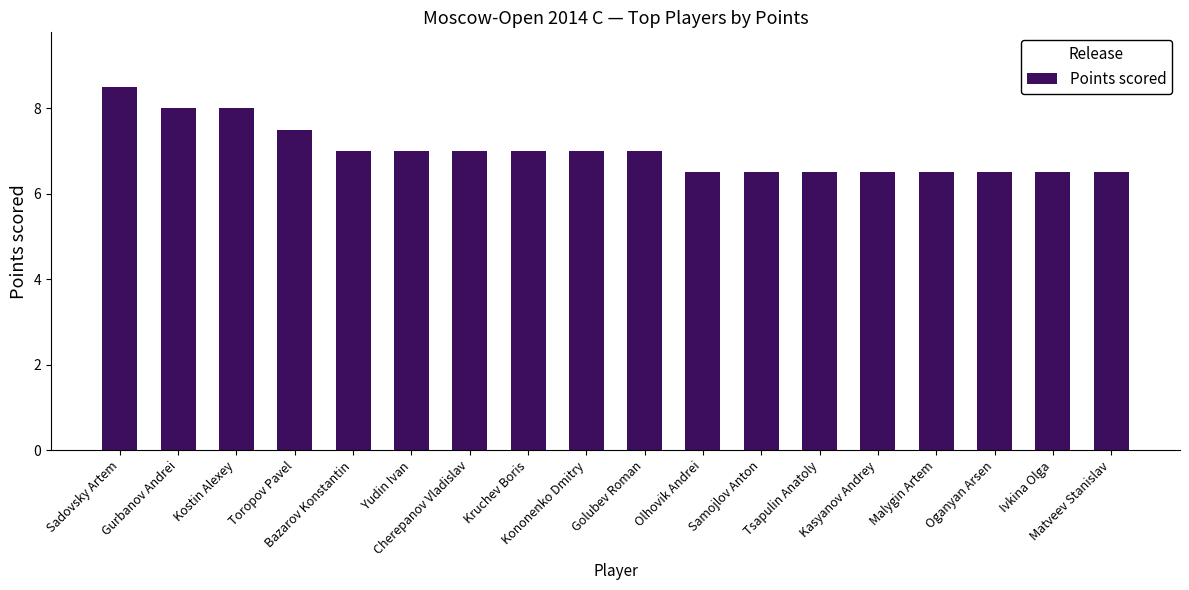

What is the maximum value shown in the chart?

8.5